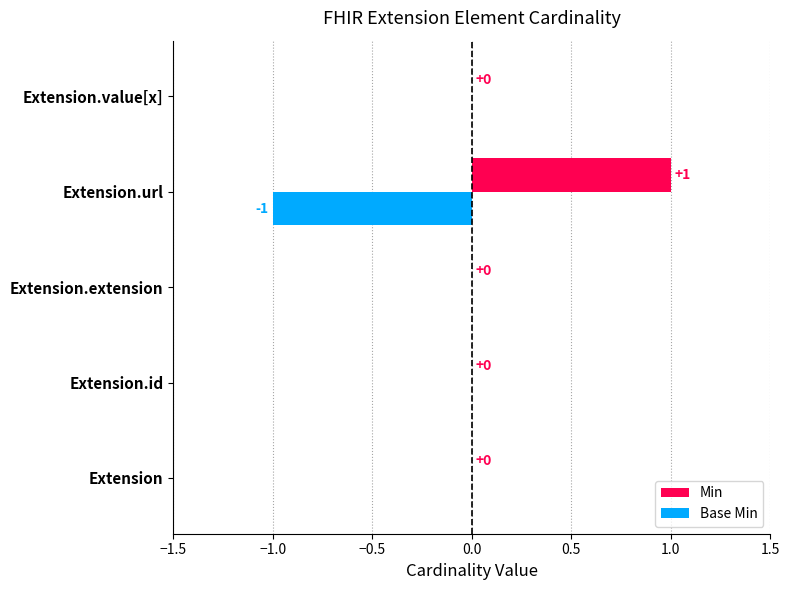

Which series has the largest range (max minus min)?

Min